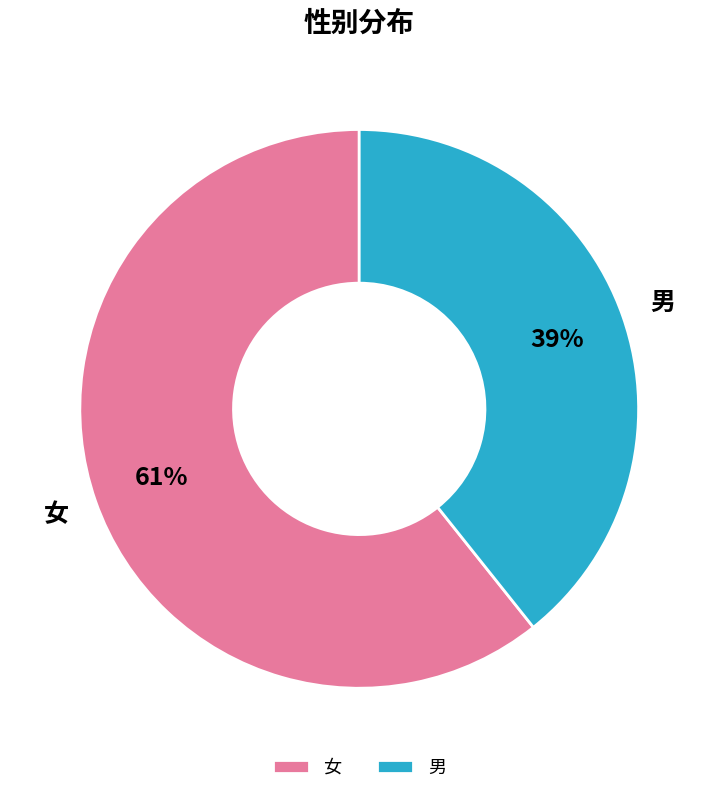

Combined, do 女 and 男 account for over 50%?

Yes